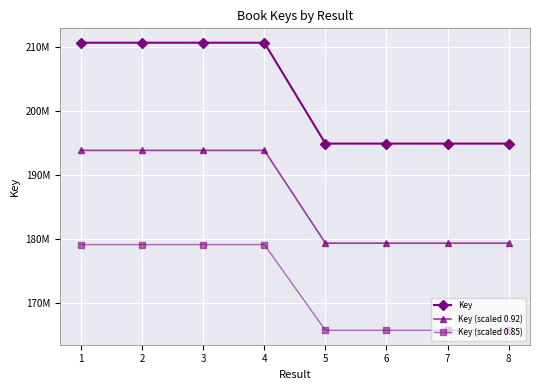

At which category is the sum across all series the highest?

2